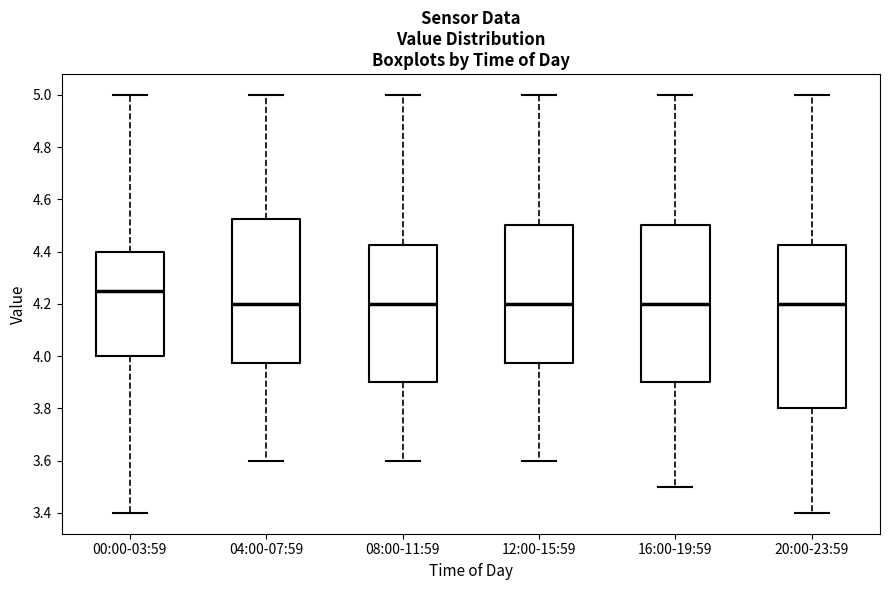

Reading left to right, transcribe this box plot: for each box, give where its median line is, the range the box spans, and where its two whiskers end, as read against the y-axis. The values are not printed on the chart, so give them approximately, as read against the axis.

00:00-03:59: median 4.26, box 4.00 to 4.40, whiskers 3.40 to 5.00
04:00-07:59: median 4.20, box 3.98 to 4.52, whiskers 3.60 to 5.00
08:00-11:59: median 4.20, box 3.90 to 4.42, whiskers 3.60 to 5.00
12:00-15:59: median 4.20, box 3.98 to 4.50, whiskers 3.60 to 5.00
16:00-19:59: median 4.20, box 3.90 to 4.50, whiskers 3.50 to 5.00
20:00-23:59: median 4.20, box 3.80 to 4.42, whiskers 3.40 to 5.00